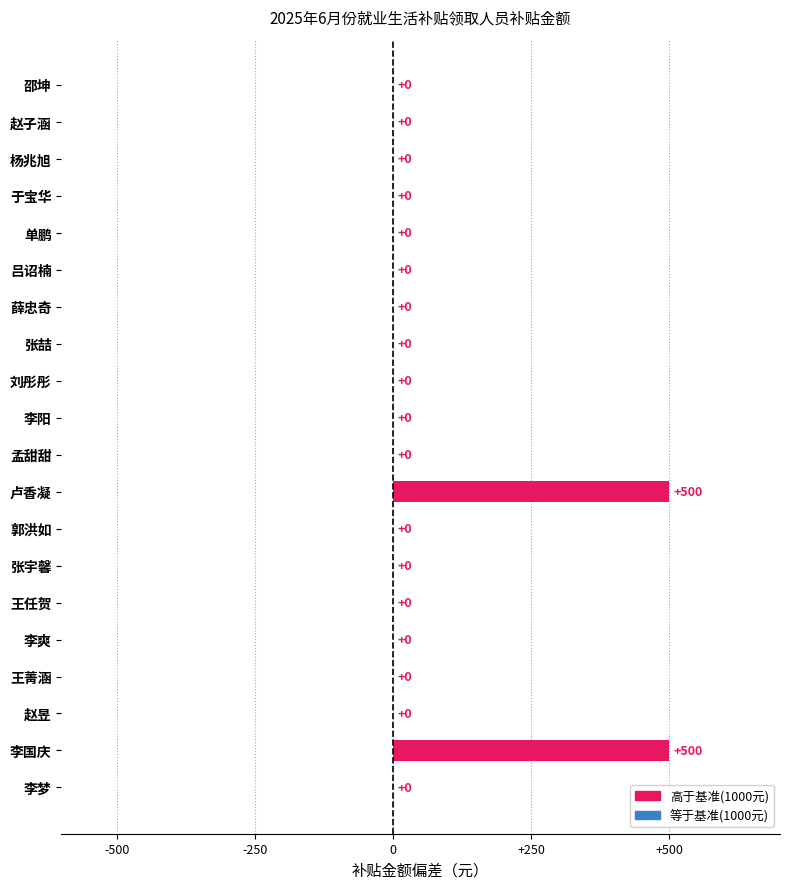

Reading top to bottom, what are all the values shown in this chart?

邵坤=0	赵子涵=0	杨兆旭=0	于宝华=0	单鹏=0	吕诏楠=0	薛忠奇=0	张喆=0	刘彤彤=0	李阳=0	孟甜甜=0	卢香凝=500	郭洪如=0	张宇馨=0	王任贺=0	李爽=0	王菁涵=0	赵昱=0	李国庆=500	李梦=0